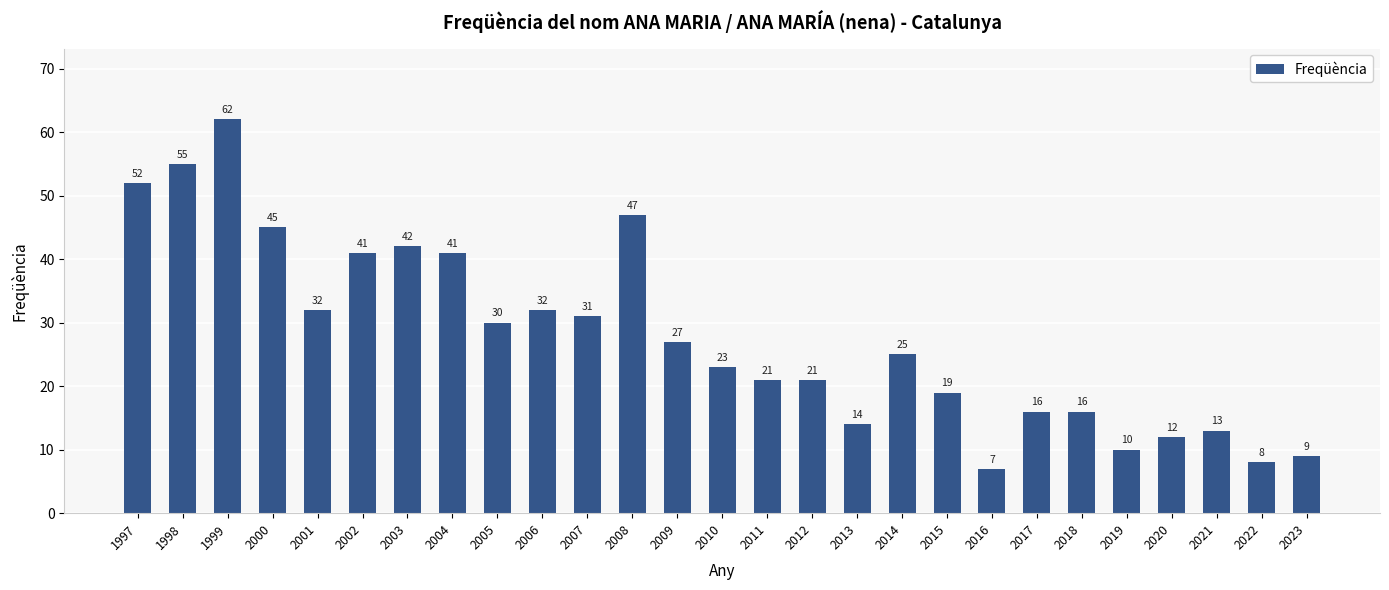

What is the average value?

28